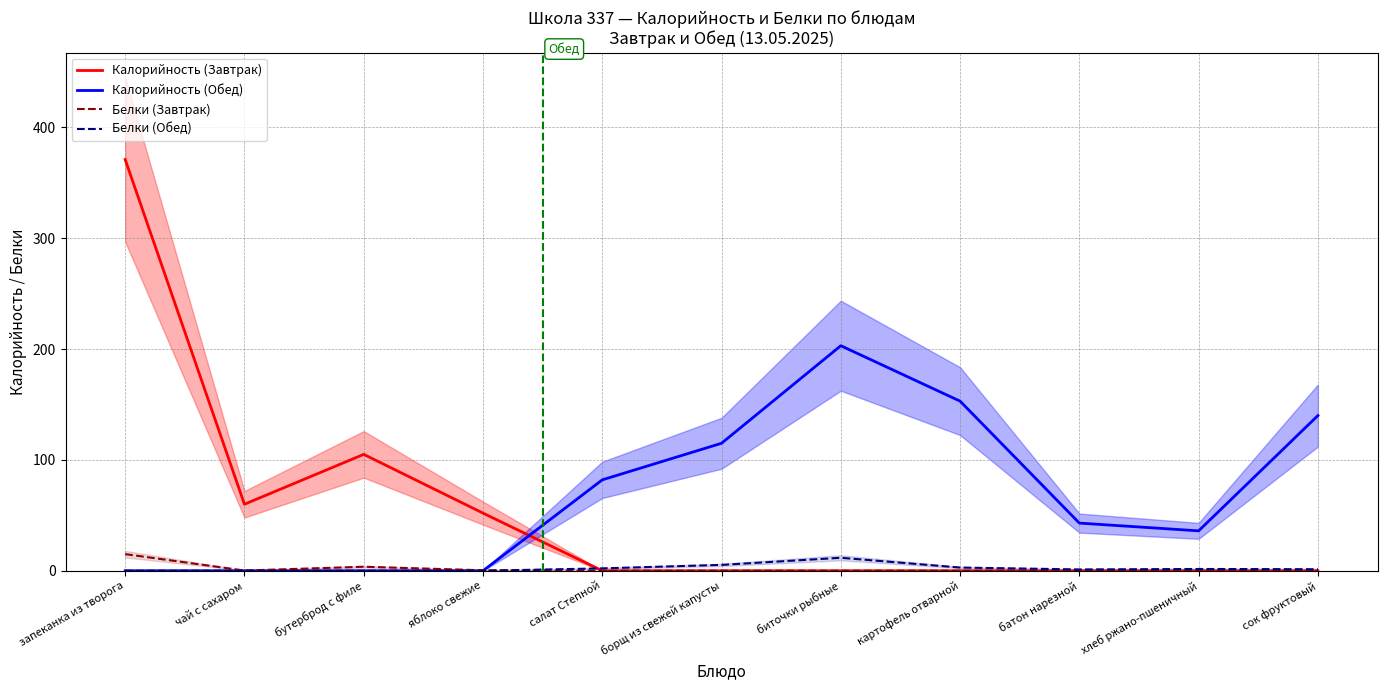

At биточки рыбные, list the series in order from largest to smallest.

Калорийность (Обед), Белки (Обед), Калорийность (Завтрак), Белки (Завтрак)